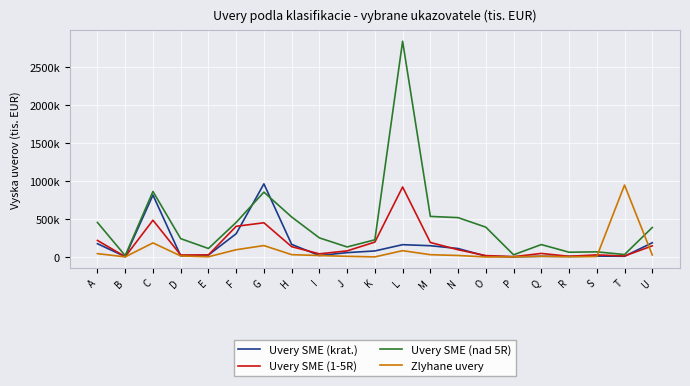

What is the difference between the highest and lowest values at U?

361115